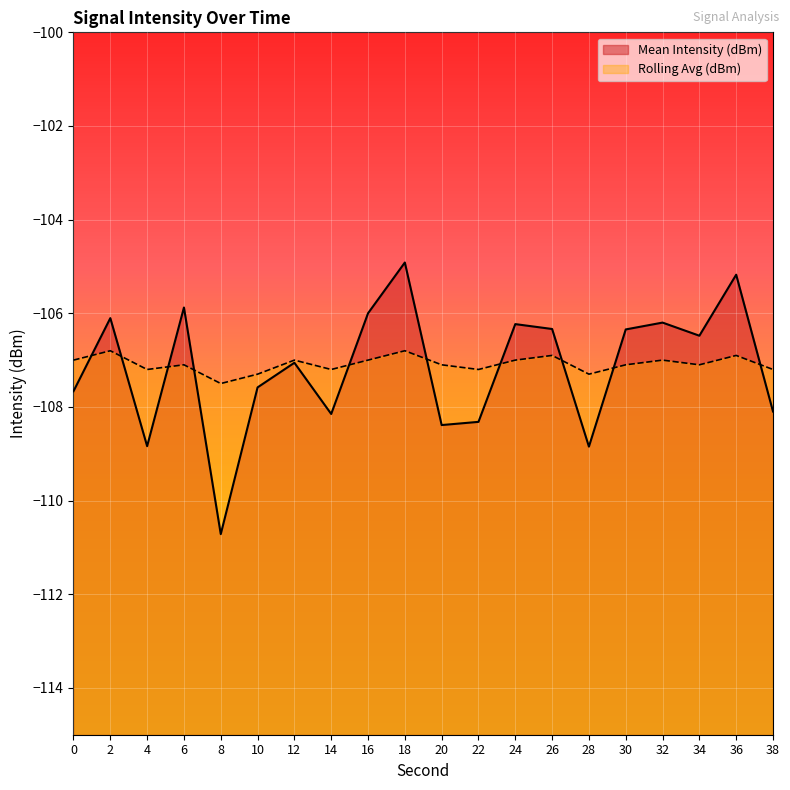

Which category has the lowest value across all series?

8